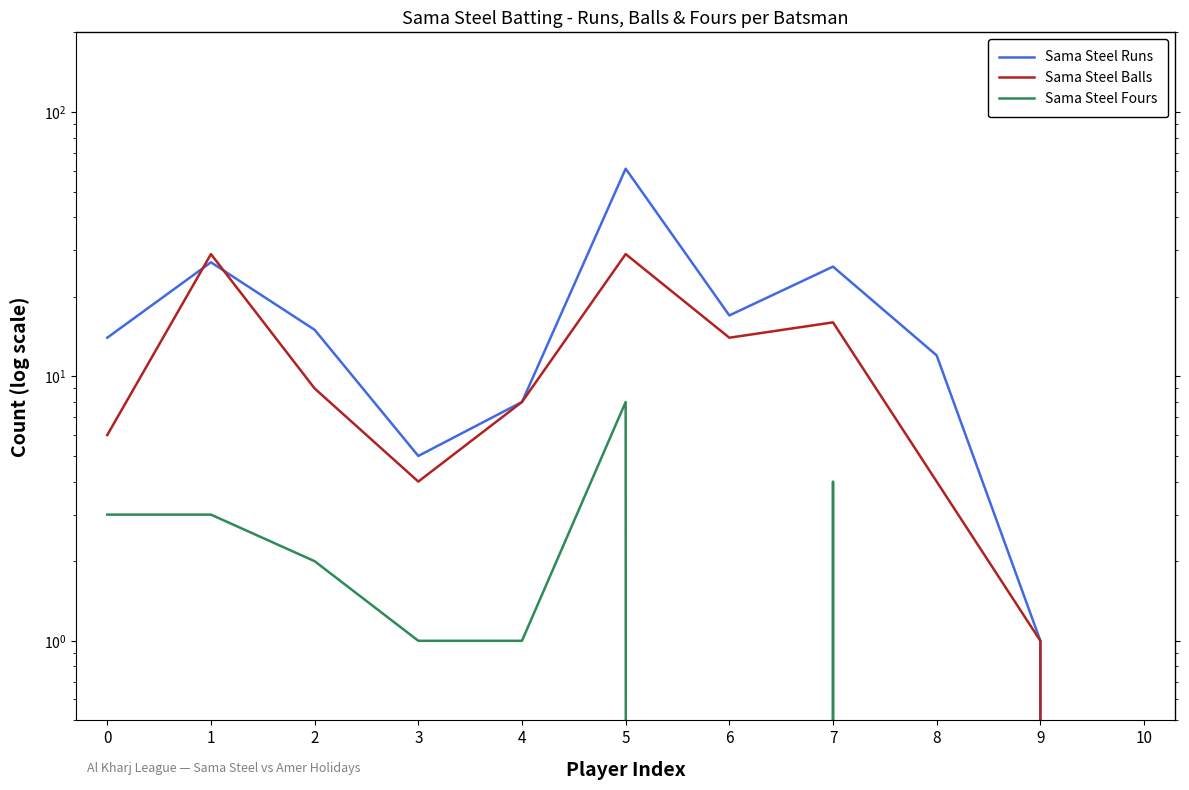

At which category does Sama Steel Runs reach its first local valley?

3